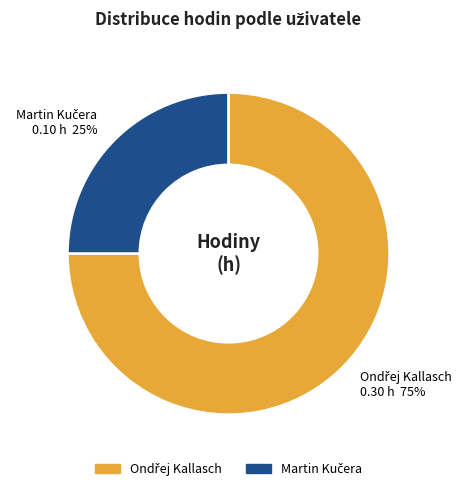

Does any single category account for the majority?

Yes